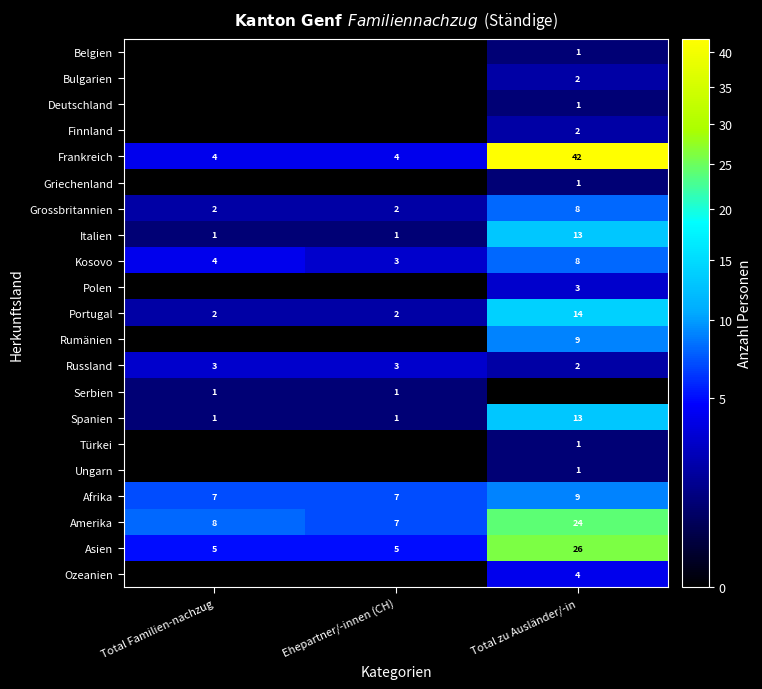

Where is Russland nearest to the value 2?

Total zu Ausländer/-in